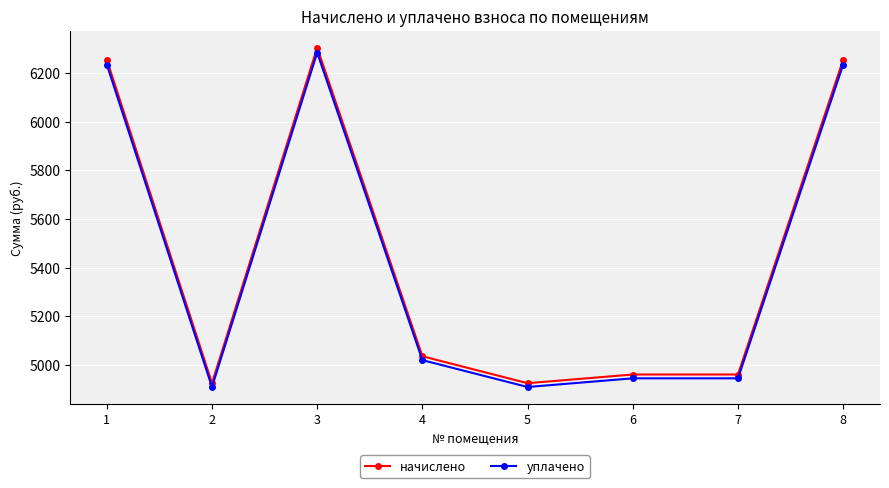

Which series has the widest spread of values?

начислено